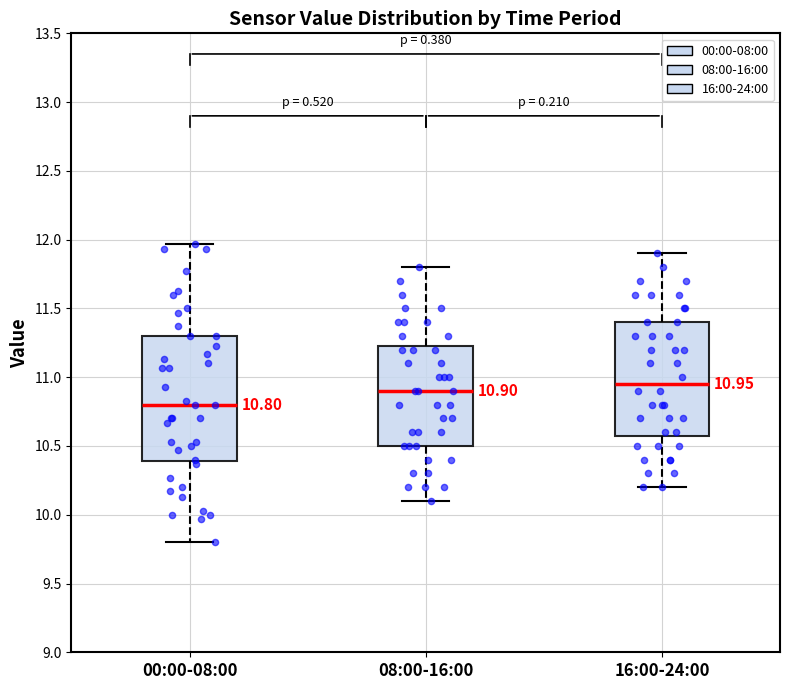

Comparing the boxes themselves (not the whiskers), which one is the tallest?

00:00-08:00